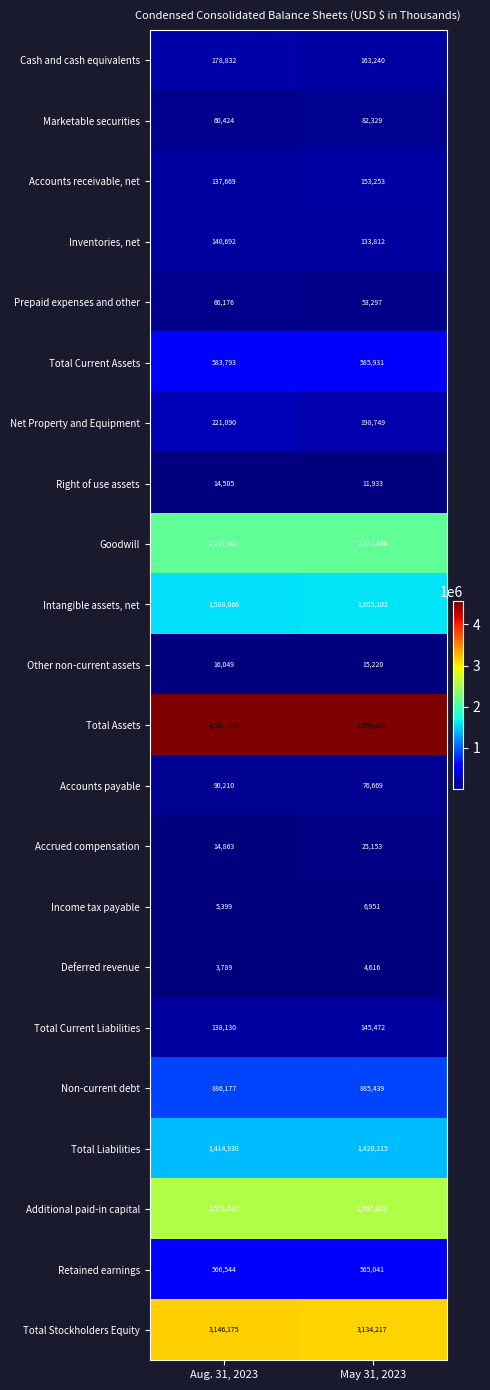

The Income tax payable series shows 2820 at May 31, 2023. True or false?

False